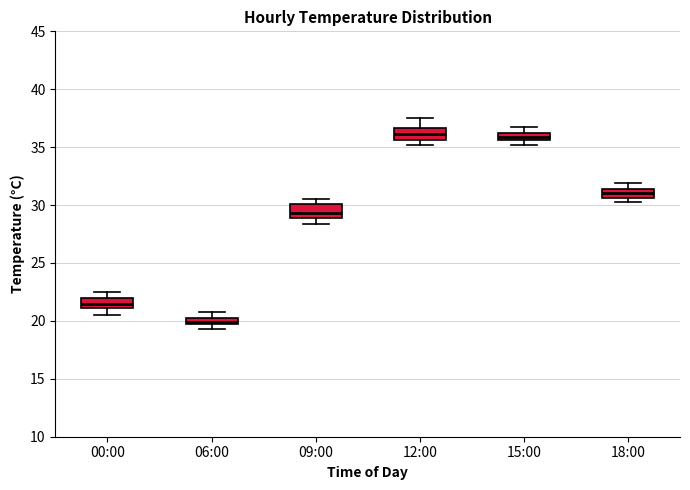

Which box's median line is the lowest?

06:00